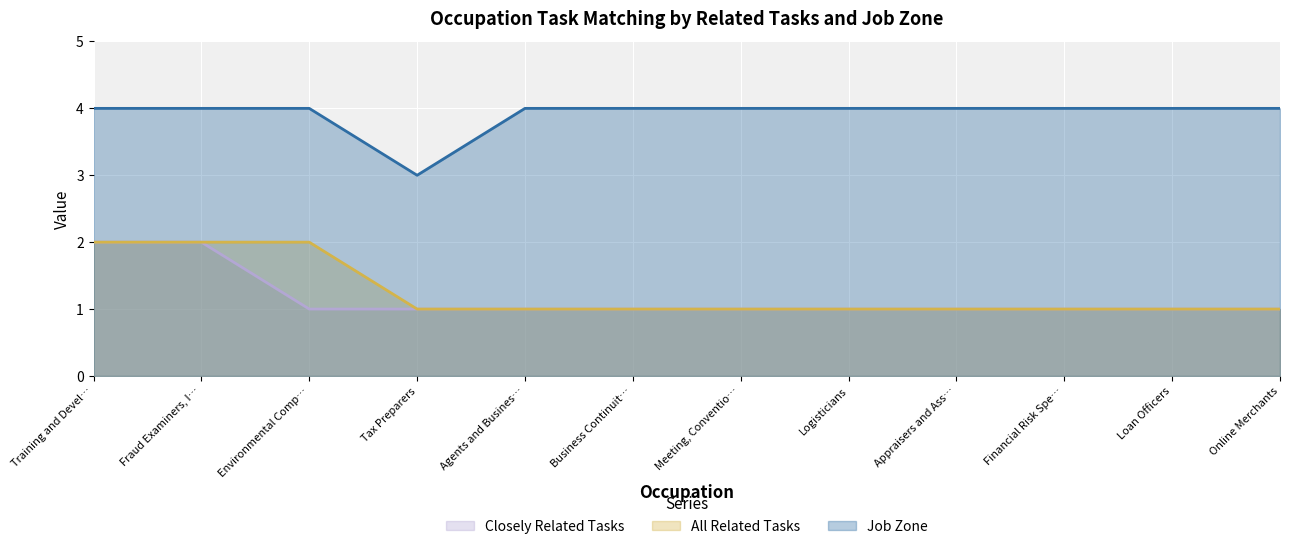

At how many categories does at least one series exceed 1?

12